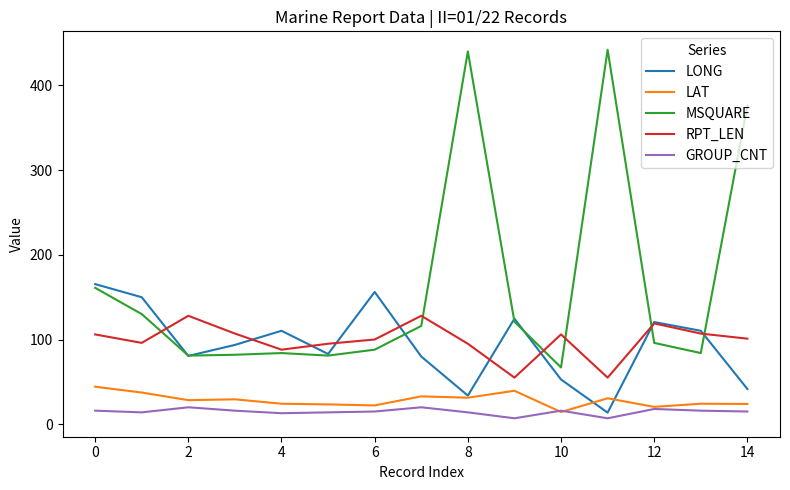

List the series in order of their peak value, highest first.

MSQUARE, LONG, RPT_LEN, LAT, GROUP_CNT